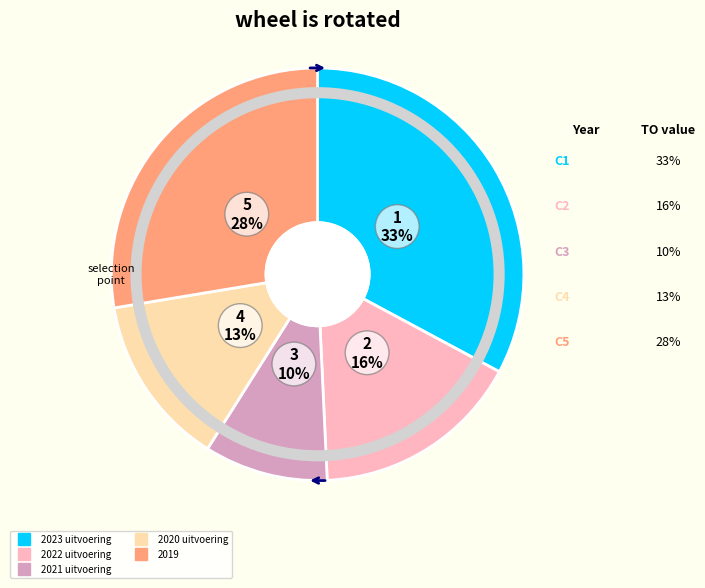

Count the number of slices in the pie.

5